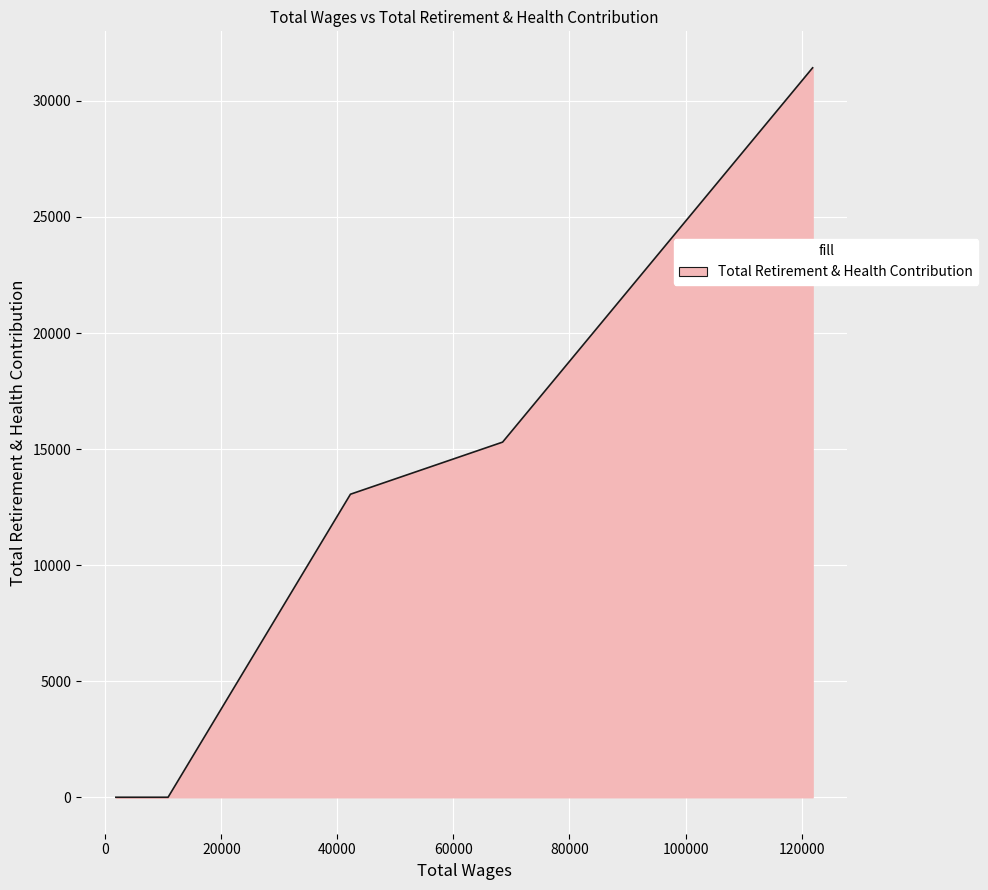

Count the number of data series in this chart.

1